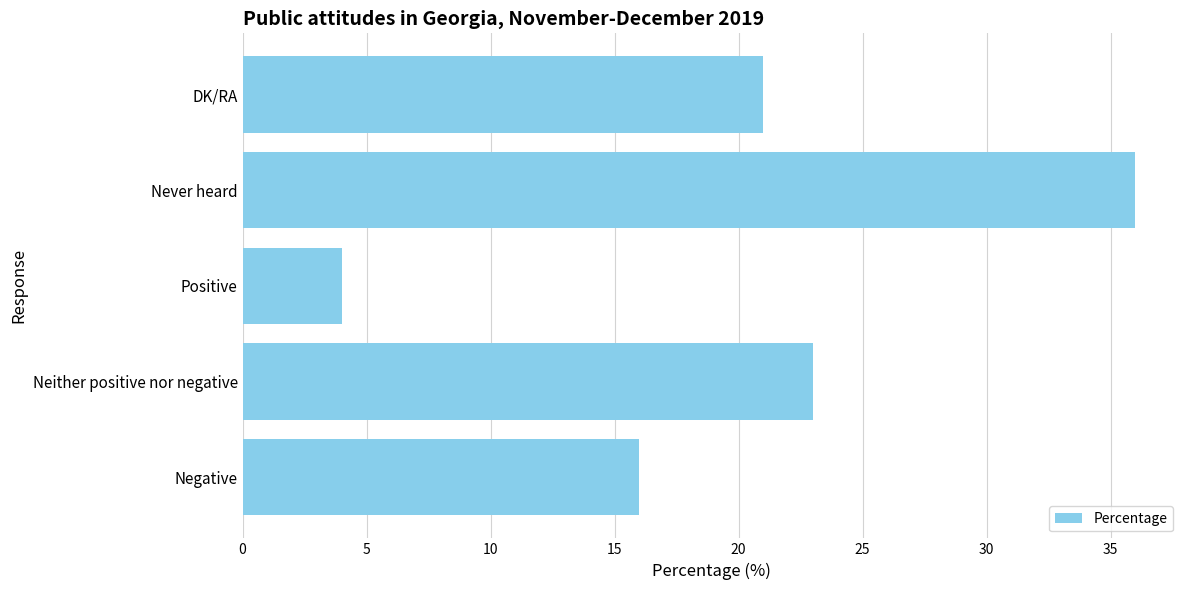

Does the chart contain stacked bars?

No